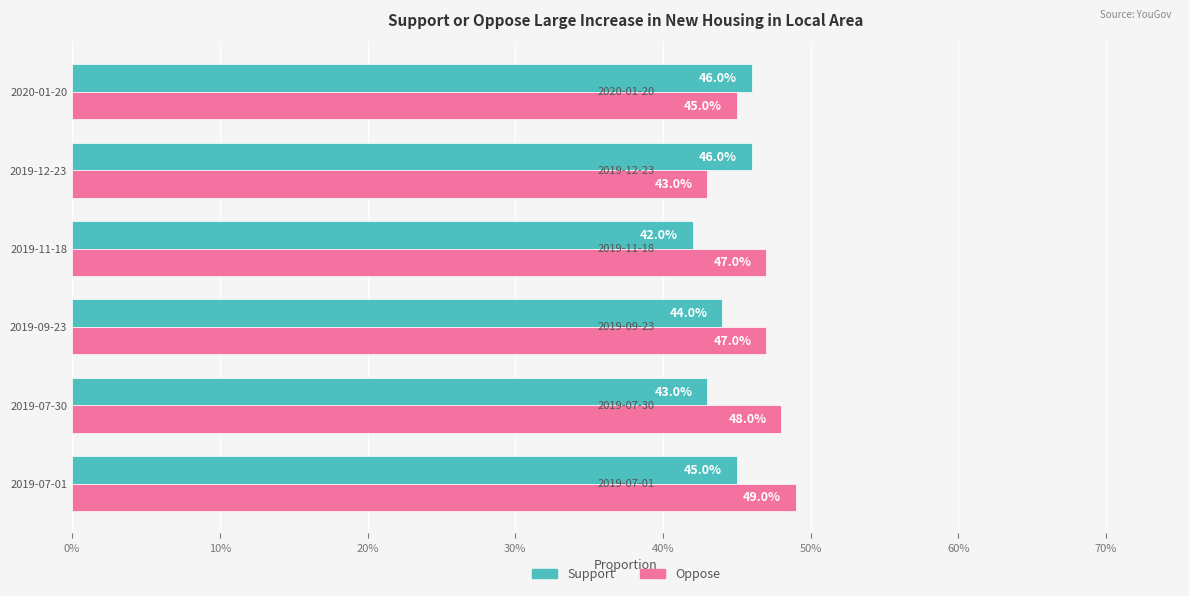

What is the average value of the Support series?

0.4